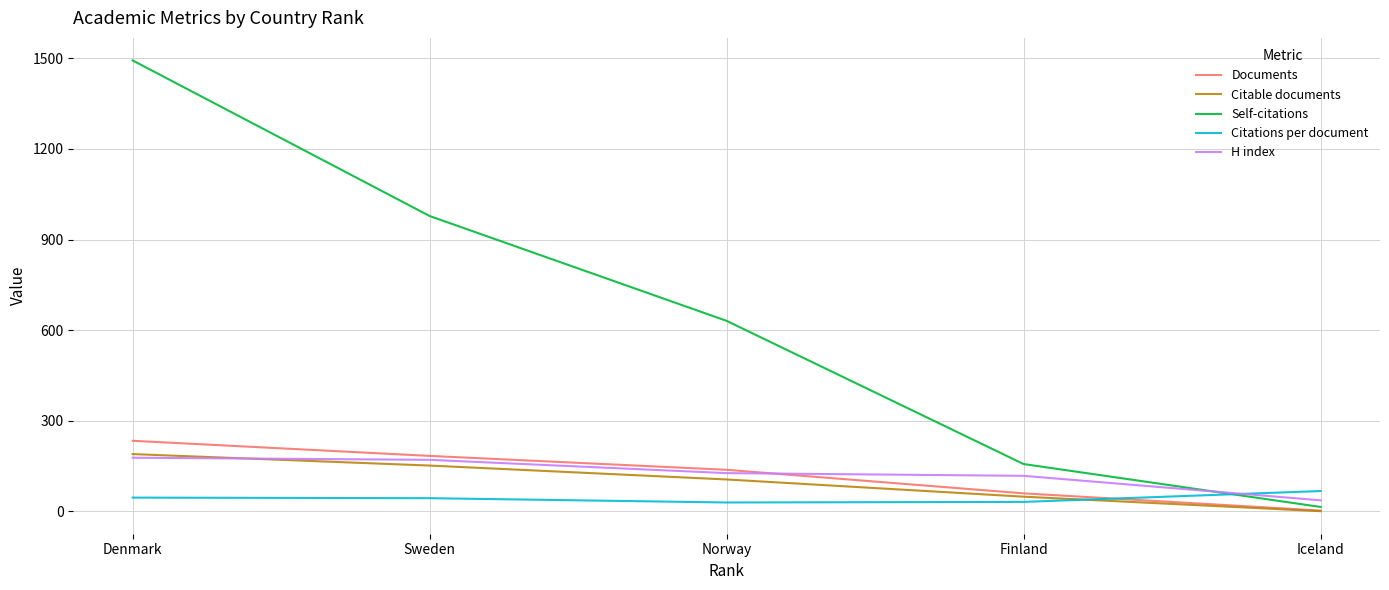

Which series has the largest range (max minus min)?

Self-citations